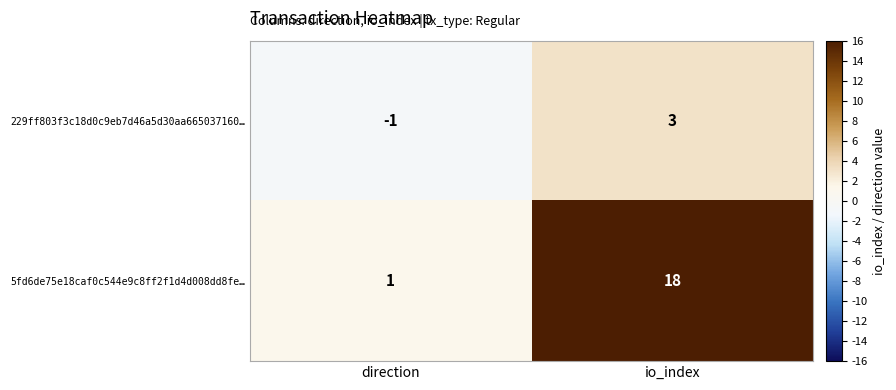

Reading left to right, transcribe all the data shown in this chart.

229ff803f3c18d0c9eb7d46a5d30aa665037160…: -1	3
5fd6de75e18caf0c544e9c8ff2f1d4d008dd8fe…: 1	18